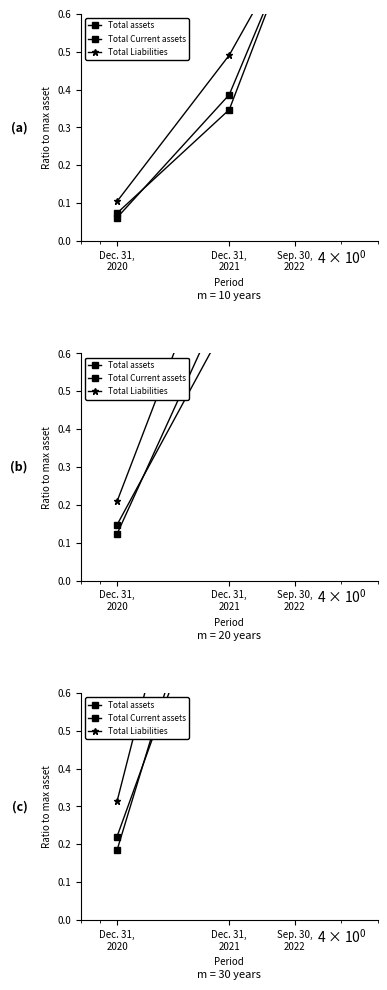

What is the label of the 3rd point from the left?

Sep. 30,
2022